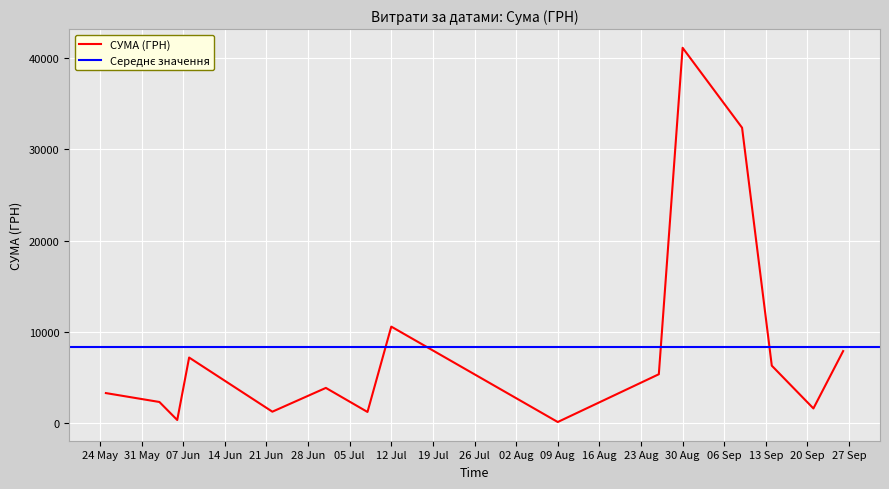

True or false: there are more than 2 points higher than both neighbors.

True